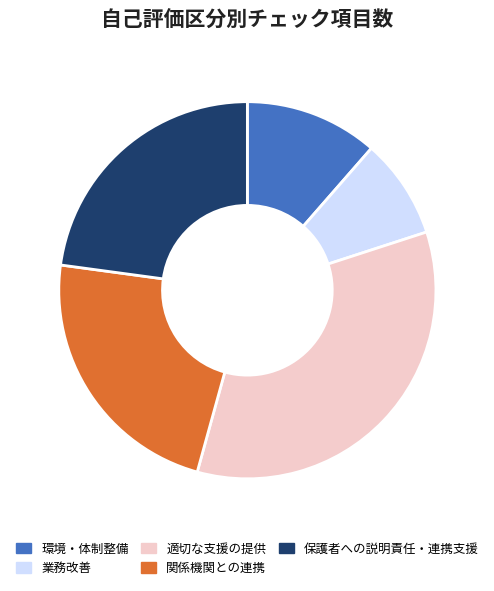

Which category has the smallest portion of the pie?

業務改善